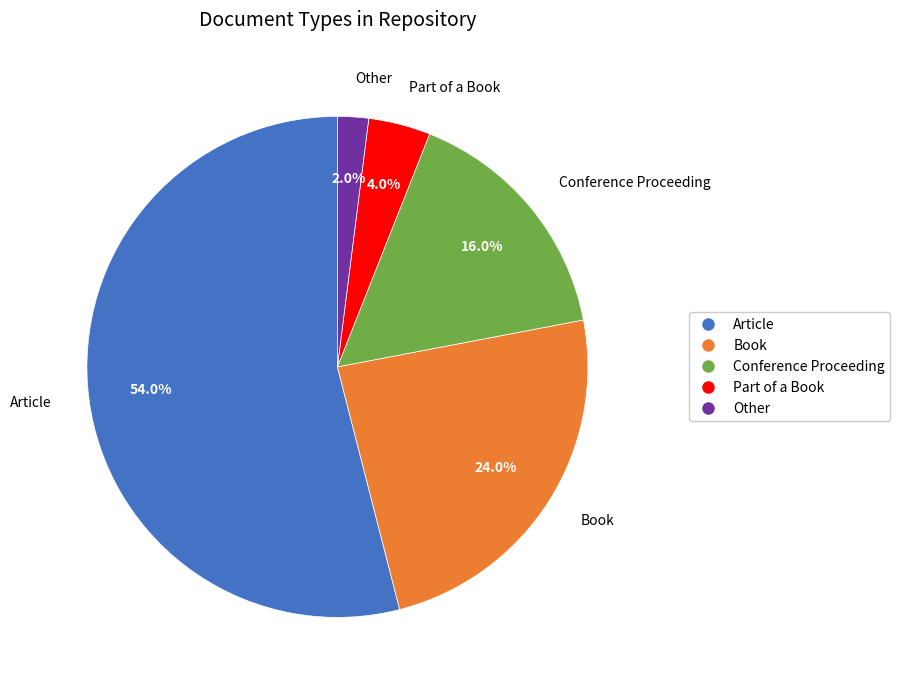

Rank the categories by value from highest to lowest.

Article, Book, Conference Proceeding, Part of a Book, Other